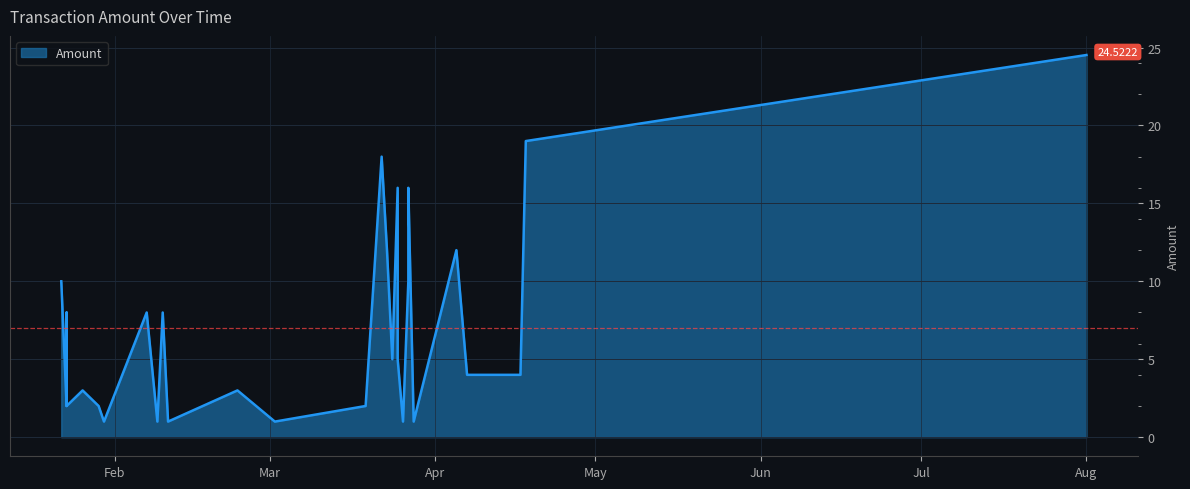

The chart shows a value of 1.4 at 2020-02-24. True or false?

False